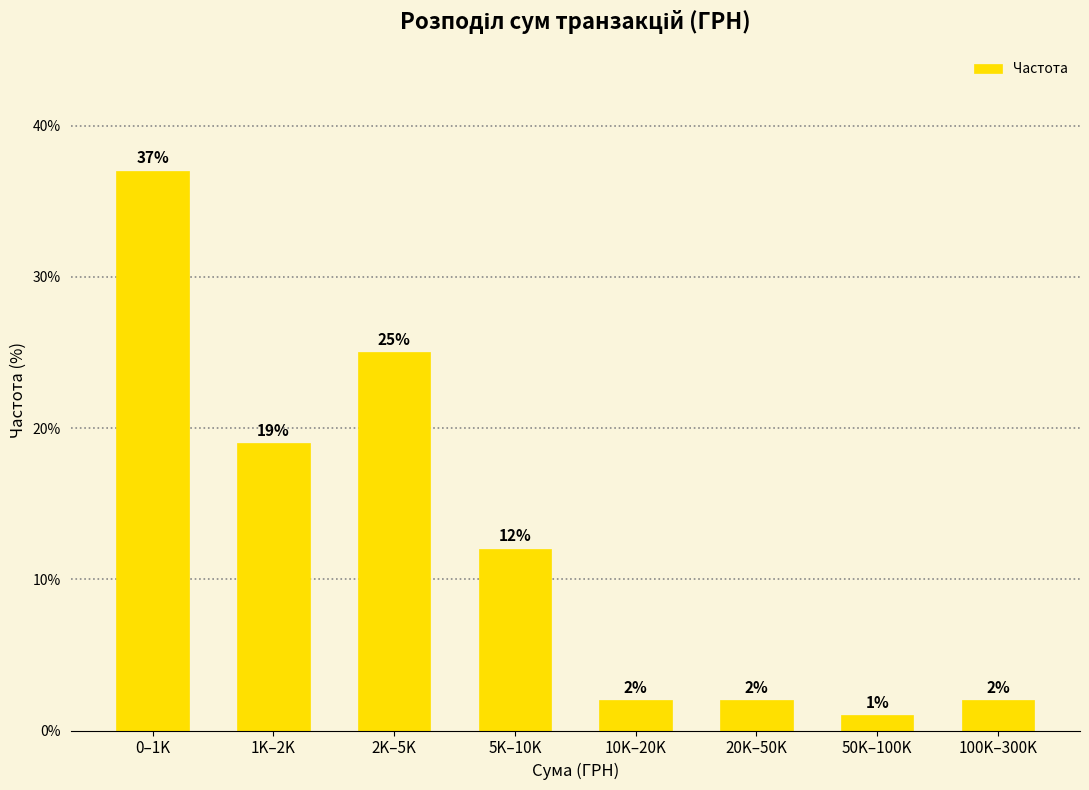

Reading left to right, list all the values displayed in this chart.

0–1K=37	1K–2K=19	2K–5K=25	5K–10K=12	10K–20K=2	20K–50K=2	50K–100K=1	100K–300K=2